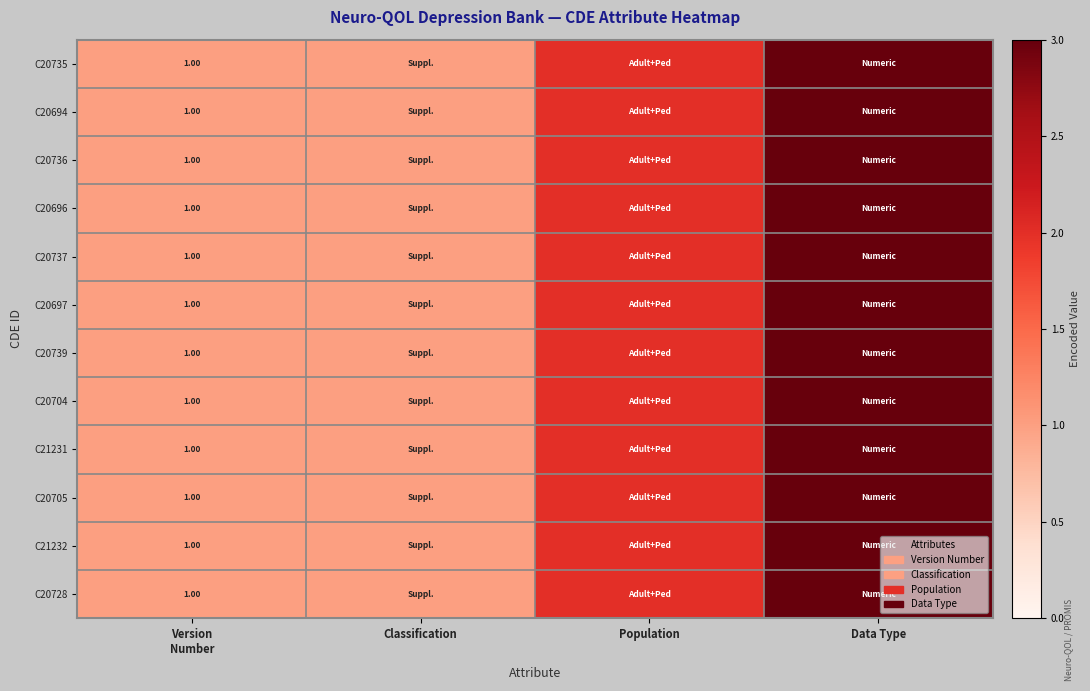

At Data Type, list the series in order from smallest to largest.

C20735, C20694, C20736, C20696, C20737, C20697, C20739, C20704, C21231, C20705, C21232, C20728